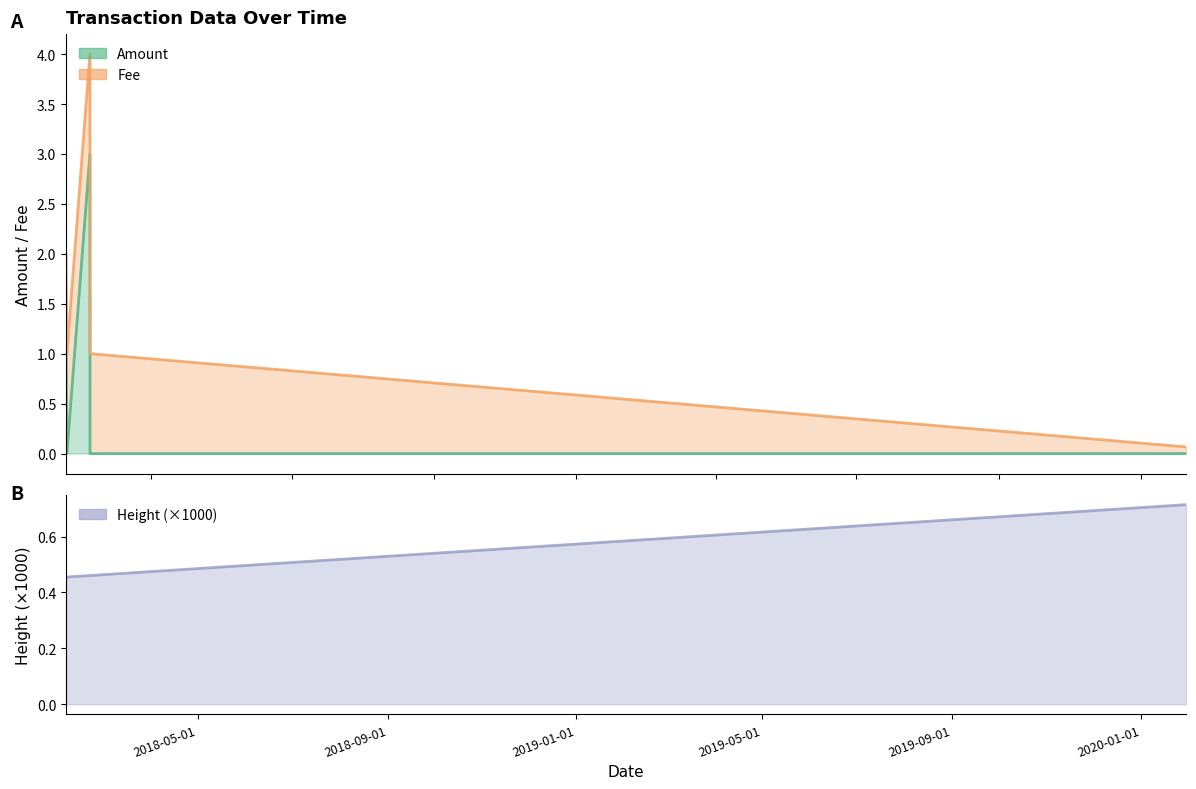

What is the label of the 7th point from the right?

2018-05-01